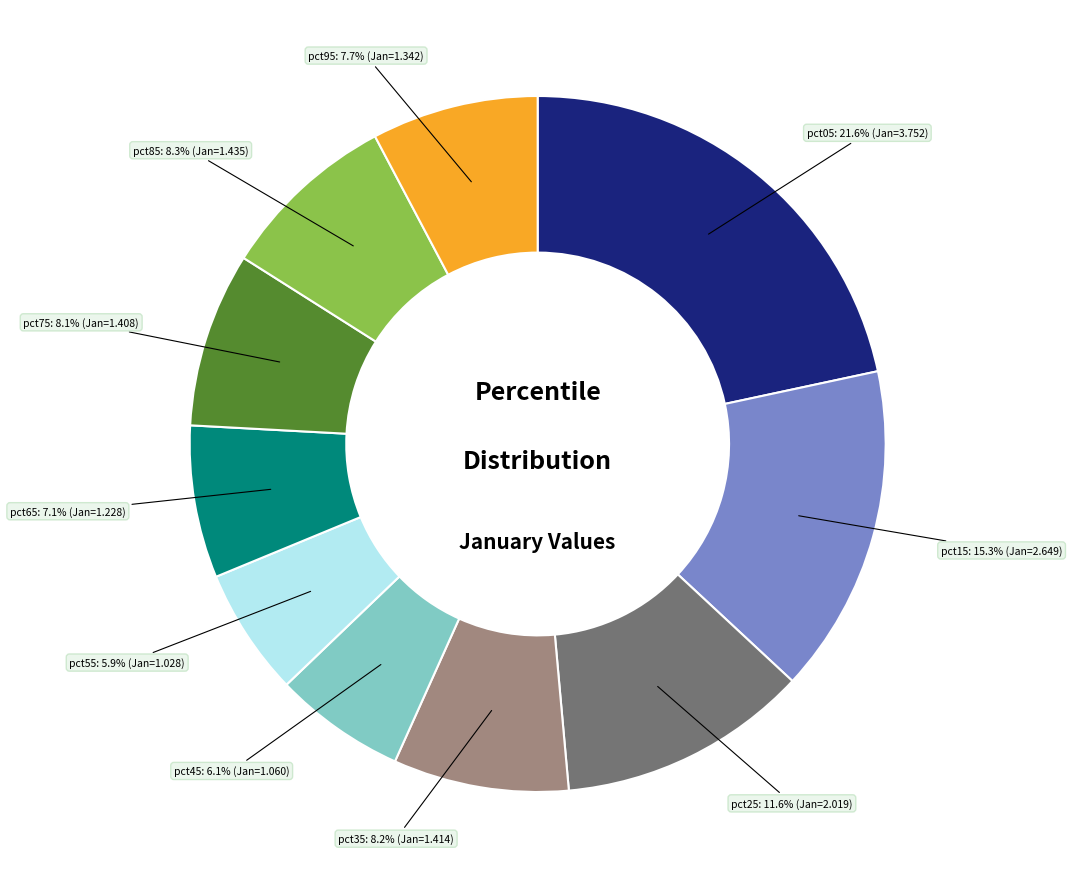

To the nearest percent, what is the difference between the pct45 and pct35 slice percentages?

2%